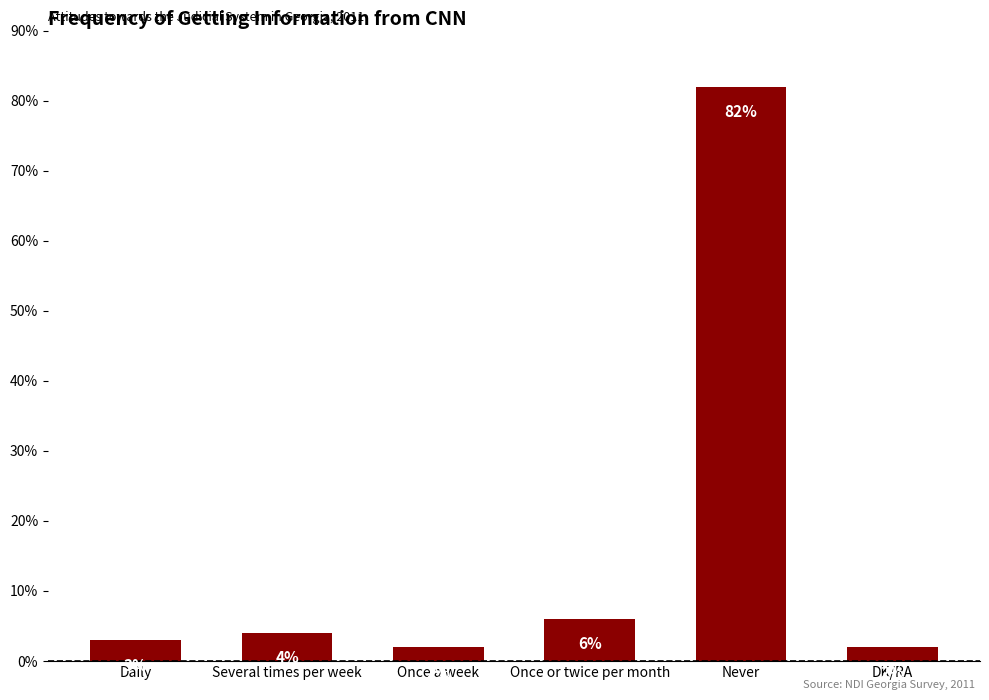

What is the label of the 4th bar from the right?

Once a week